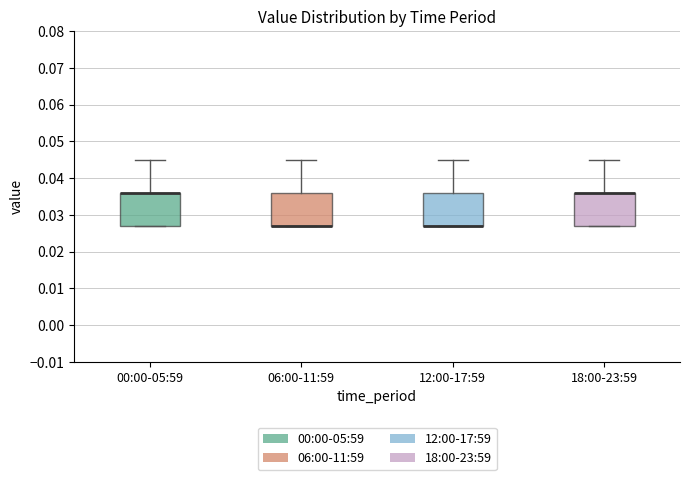

Reading left to right, read every box against the y-axis: the position of its median line, the range the box covers, and the ends of its whiskers. The values are not printed on the chart, so give them approximately, as read against the axis.

00:00-05:59: median 0.036 (drawn on the box's upper edge), box 0.027 to 0.036, whiskers 0.027 to 0.045
06:00-11:59: median 0.027 (drawn on the box's lower edge), box 0.027 to 0.036, whiskers 0.027 to 0.045
12:00-17:59: median 0.027 (drawn on the box's lower edge), box 0.027 to 0.036, whiskers 0.027 to 0.045
18:00-23:59: median 0.036 (drawn on the box's upper edge), box 0.027 to 0.036, whiskers 0.027 to 0.045